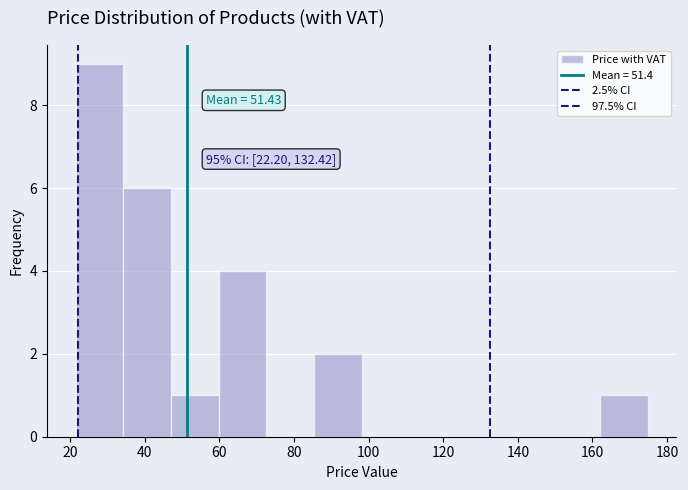

Over which range of the x-axis is the bar tallest?

22 to 34